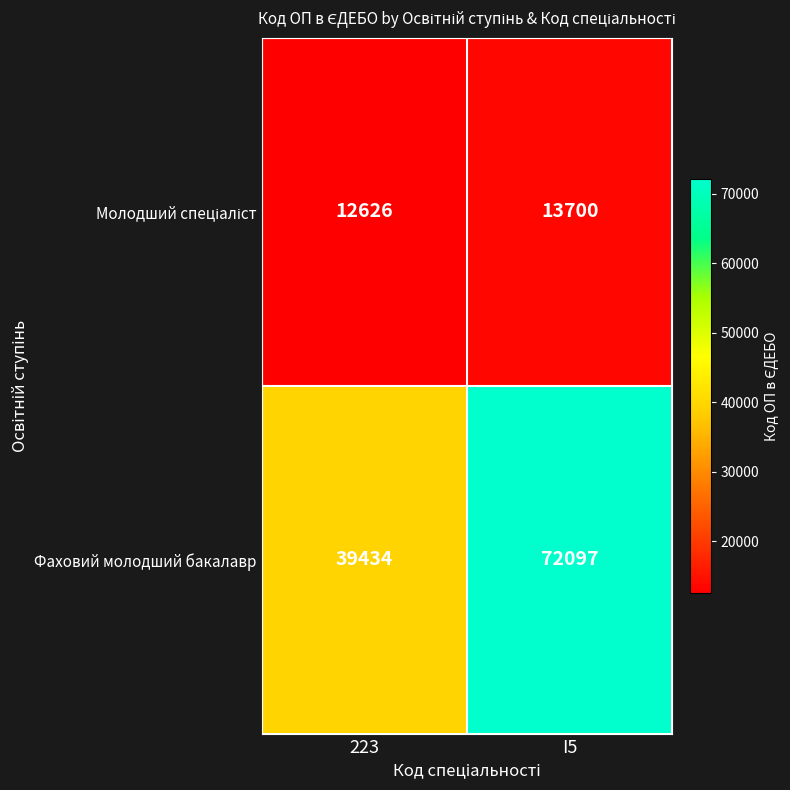

What is the difference between the Фаховий молодший бакалавр values at I5 and 223?

32663